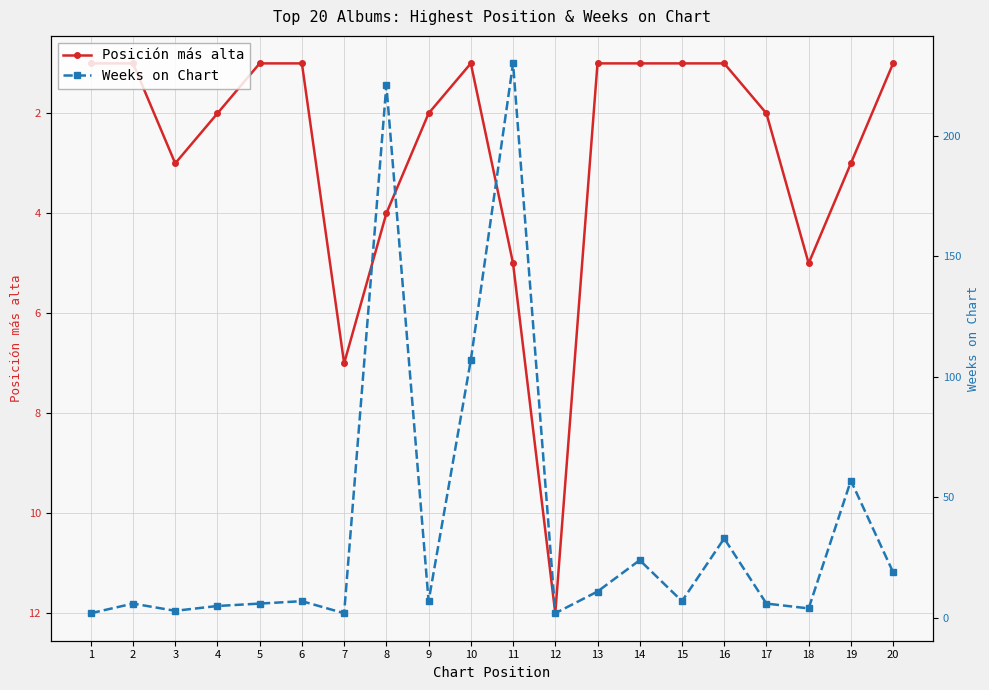

At which category does Posición más alta reach its first local valley?

10